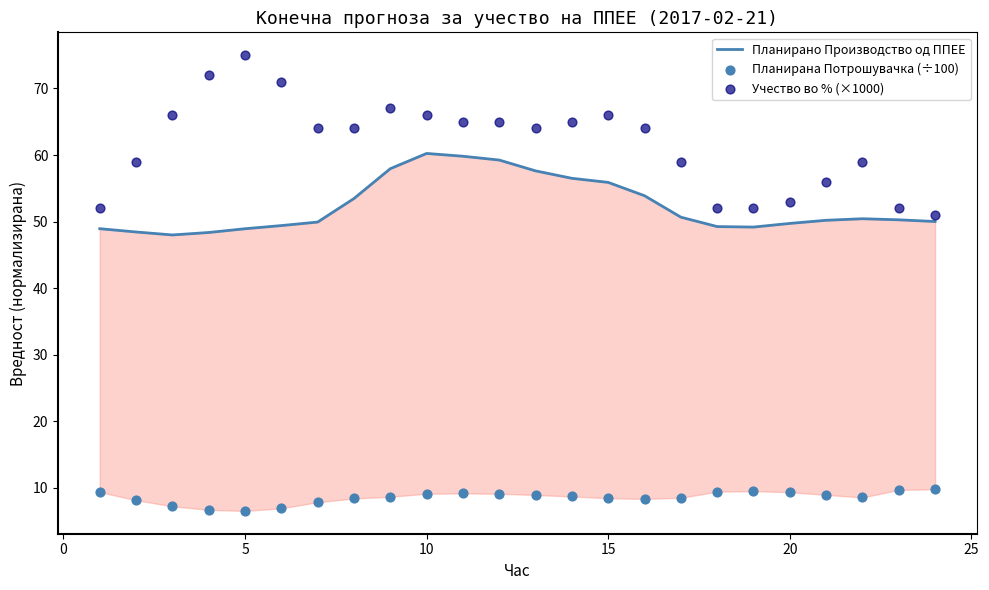

What are all the series names shown in the legend?

Планирано Производство од ППЕЕ, Планирана Потрошувачка (÷100), Учество во % (×1000)